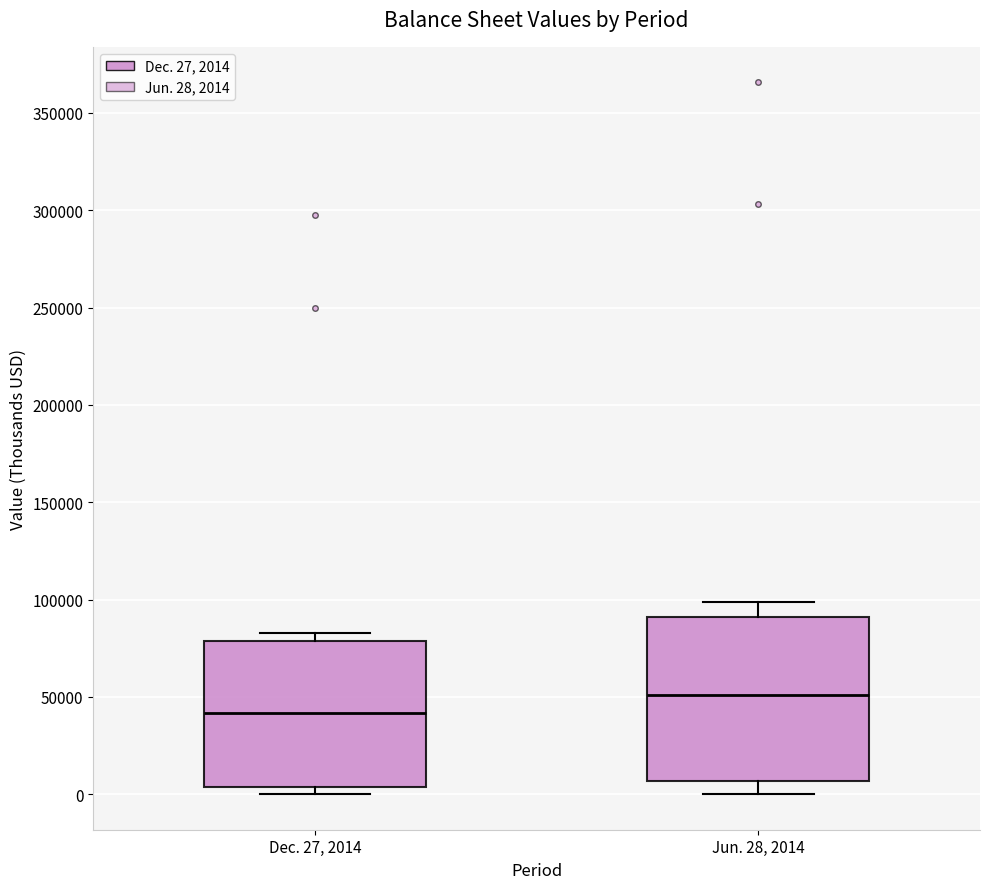

Which box is the tallest, from its lower edge to its upper edge?

Jun. 28, 2014